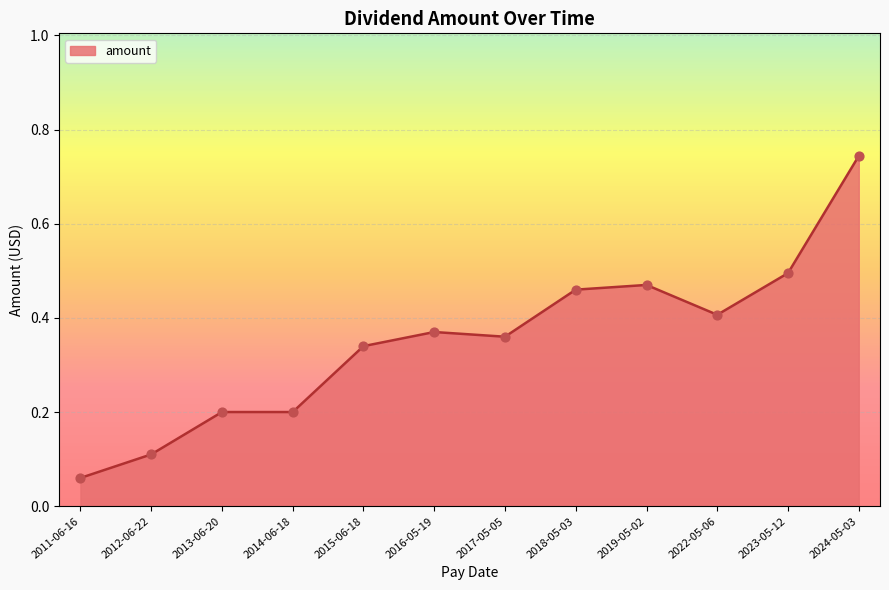

Between 2014-06-18 and 2015-06-18, which is larger?

2015-06-18